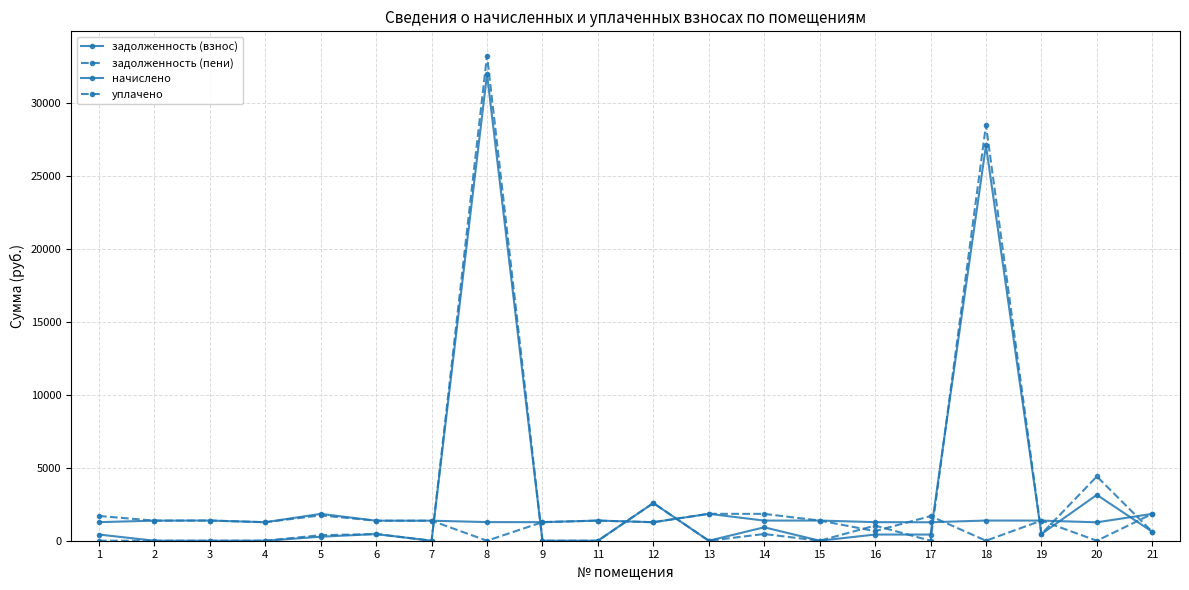

Which label corresponds to the largest value in the chart?

8